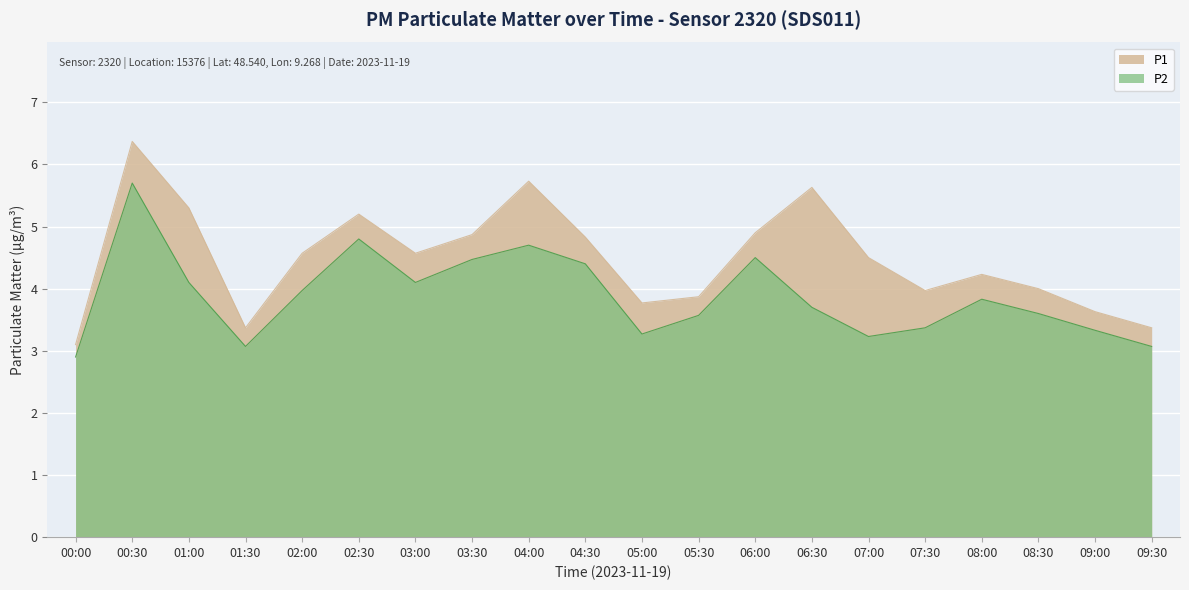

At which category is the sum across all series the highest?

00:30